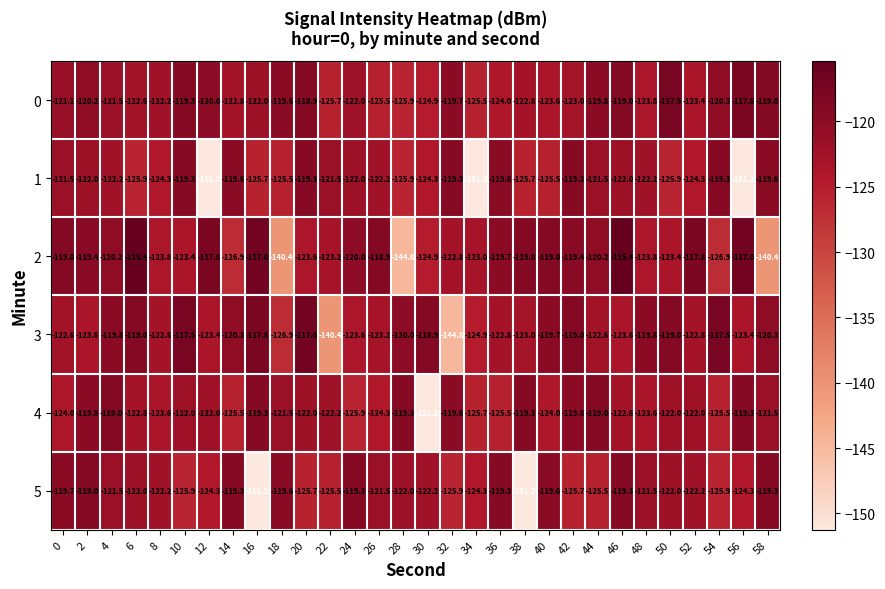

The 1 series shows -121.5 at 44. True or false?

True